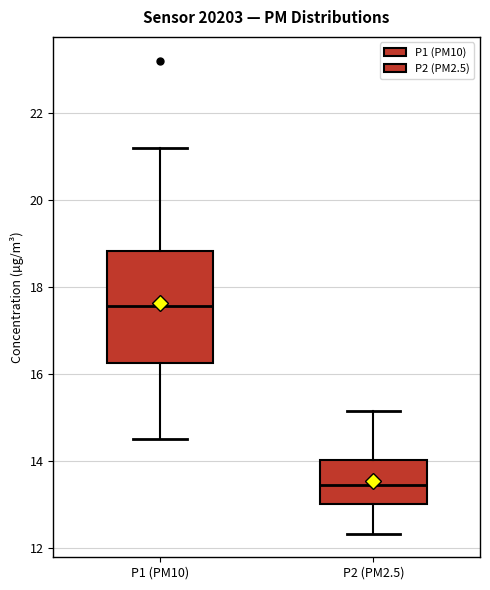

Where does the median line of the box for P1 (PM10) sit on the y-axis? The values are not printed on the chart, so give them approximately, as read against the axis.

17.6